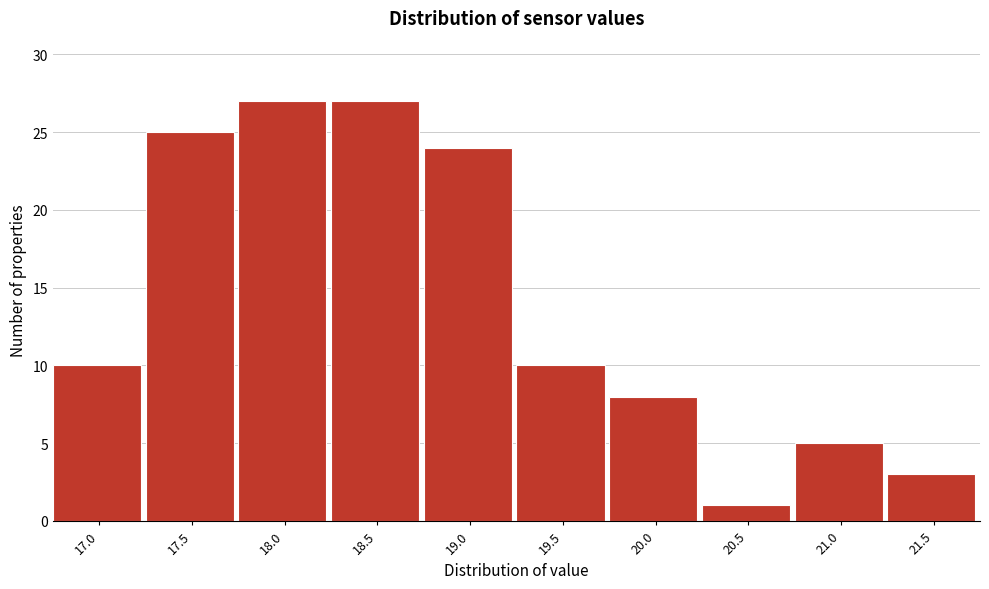

Reading left to right, extract all data points from this chart.

17.0=10	17.5=25	18.0=27	18.5=27	19.0=24	19.5=10	20.0=8	20.5=1	21.0=5	21.5=3